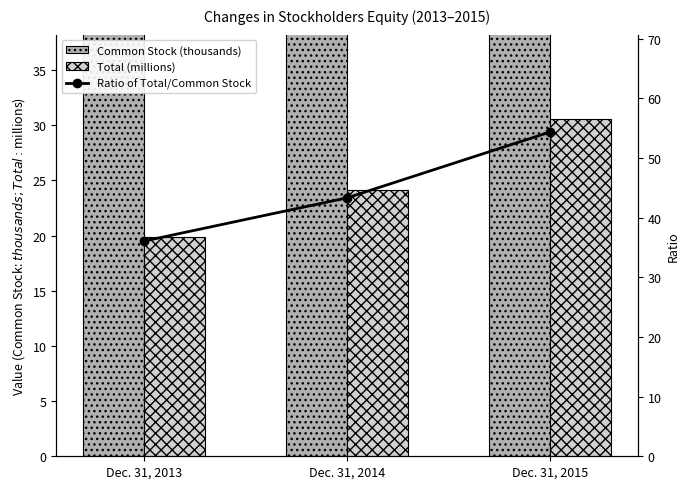

What is the average value of the Common Stock (thousands) series?

556.4